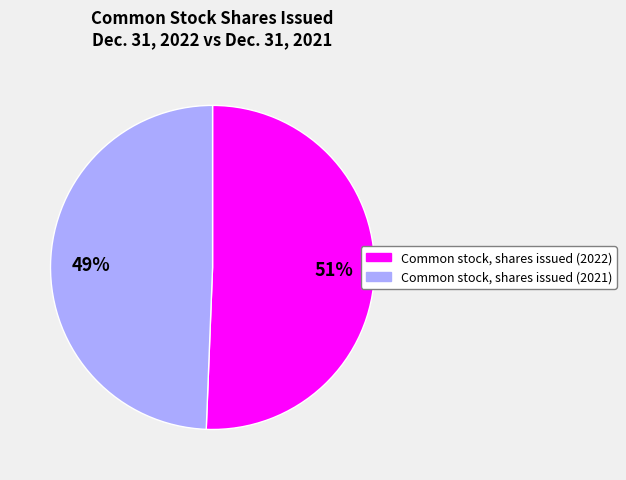

Does Common stock, shares issued (2022) represent more than half of the total?

Yes